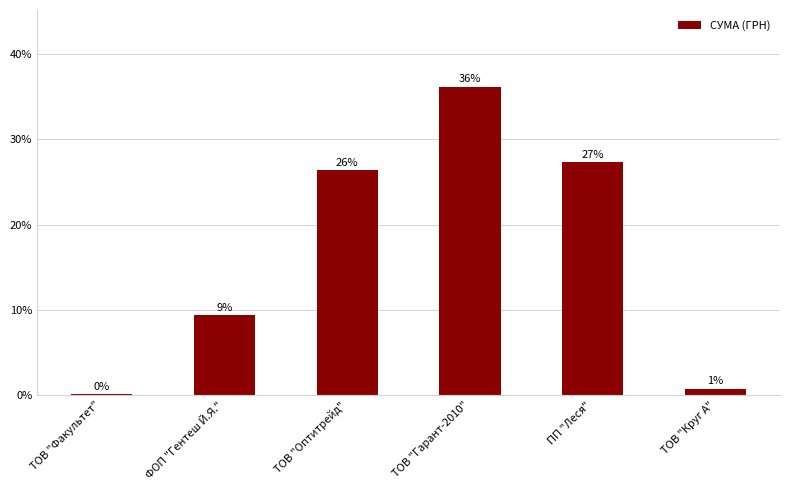

Count the number of values greater than 26.

3